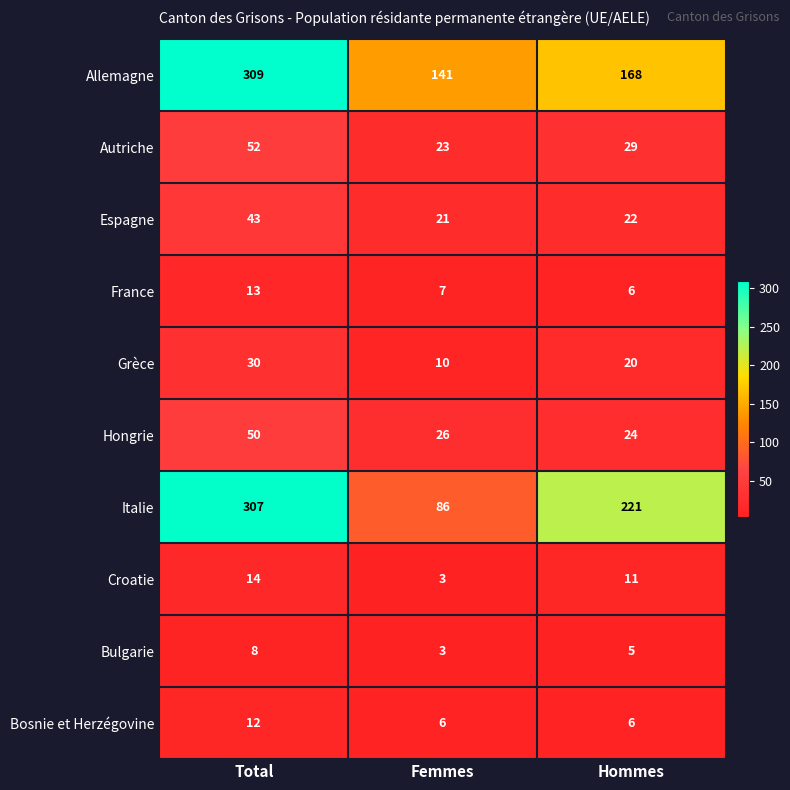

What is the total value across all series at Femmes?

326